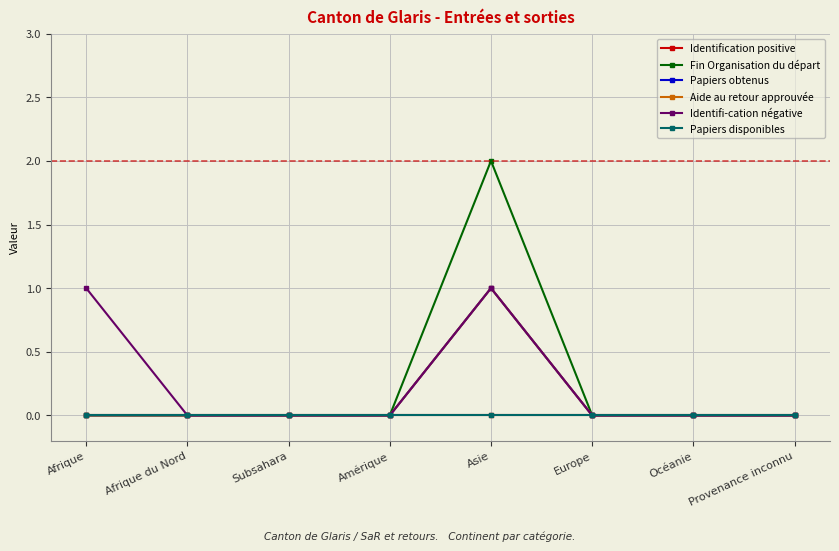

What are all the series names shown in the legend?

Identification positive, Fin Organisation du départ, Papiers obtenus, Aide au retour approuvée, Identifi-cation négative, Papiers disponibles